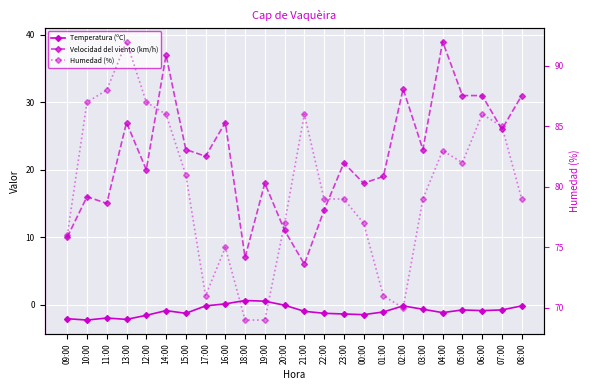

What position from the left is 05:00?

21